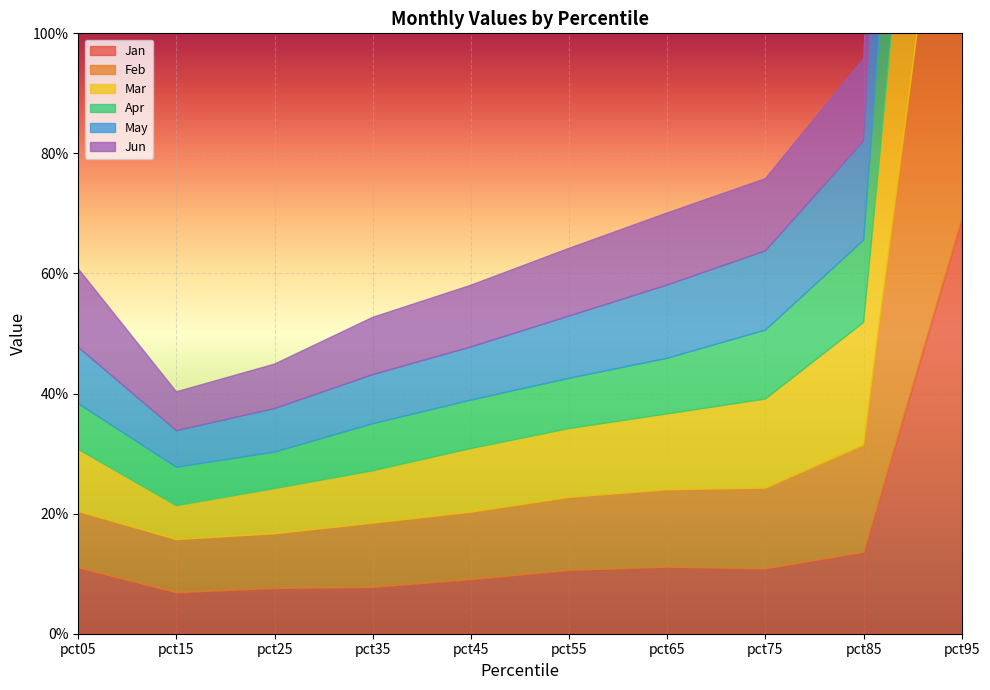

Which series has the widest spread of values?

Feb